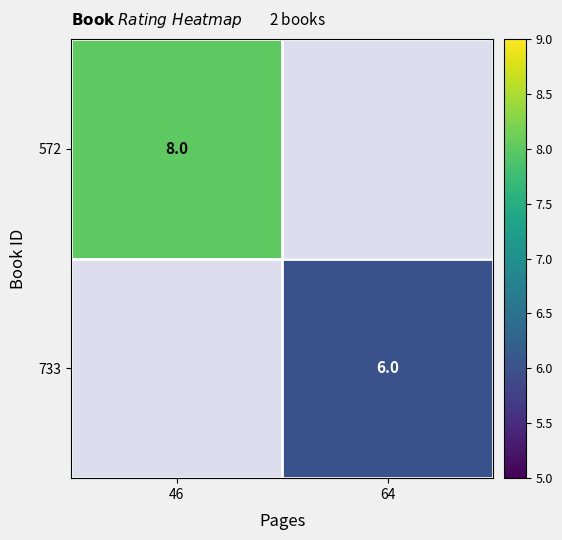

How many categories are shown in the chart?

2